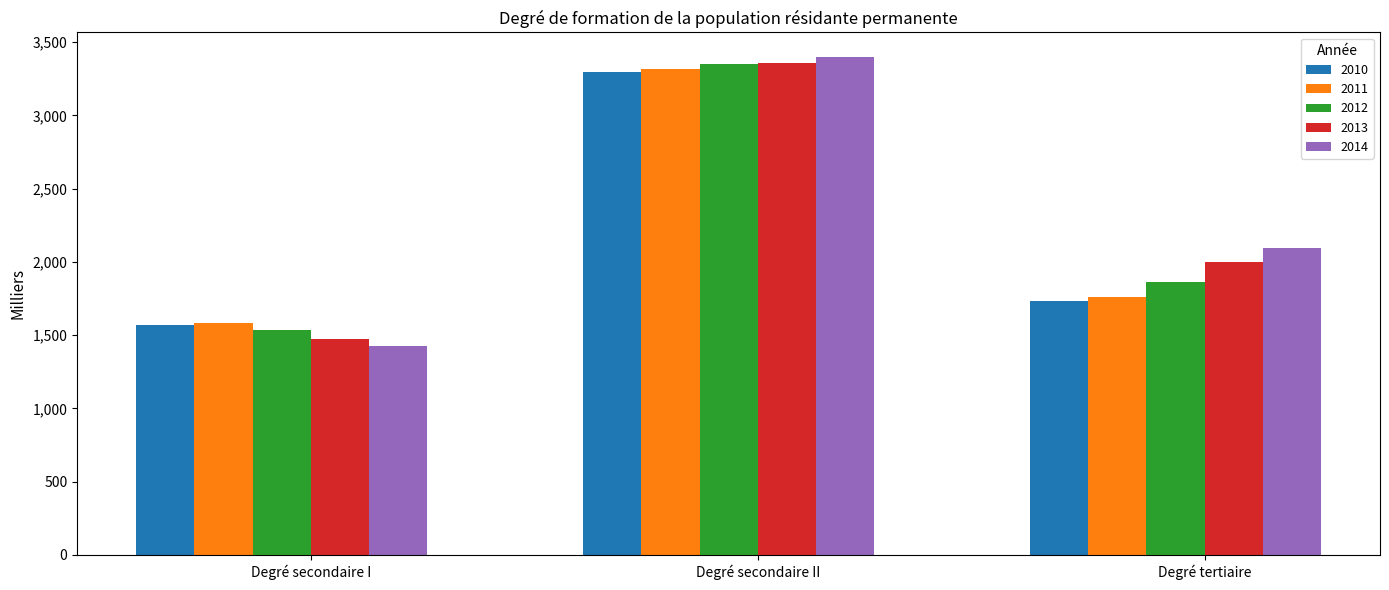

What is the difference between the 2014 values at Degré tertiaire and Degré secondaire I?

672.2